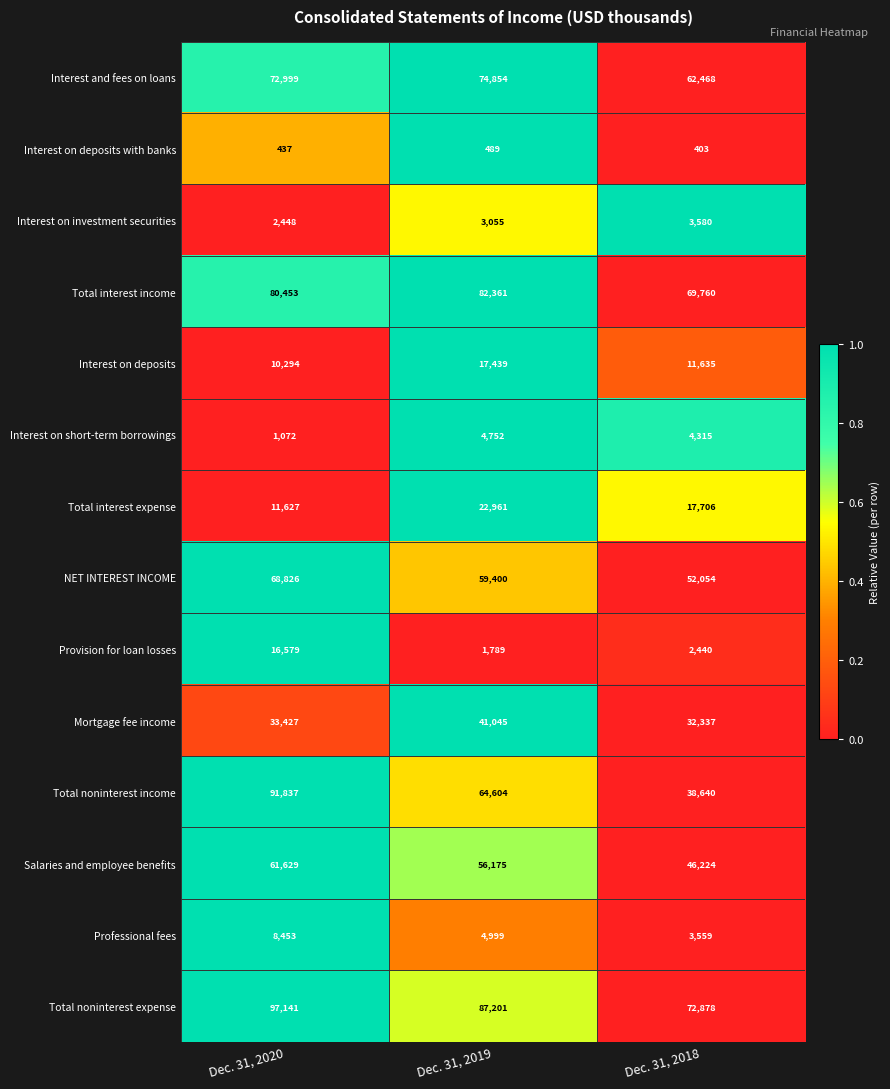

How many distinct data groups are displayed?

14